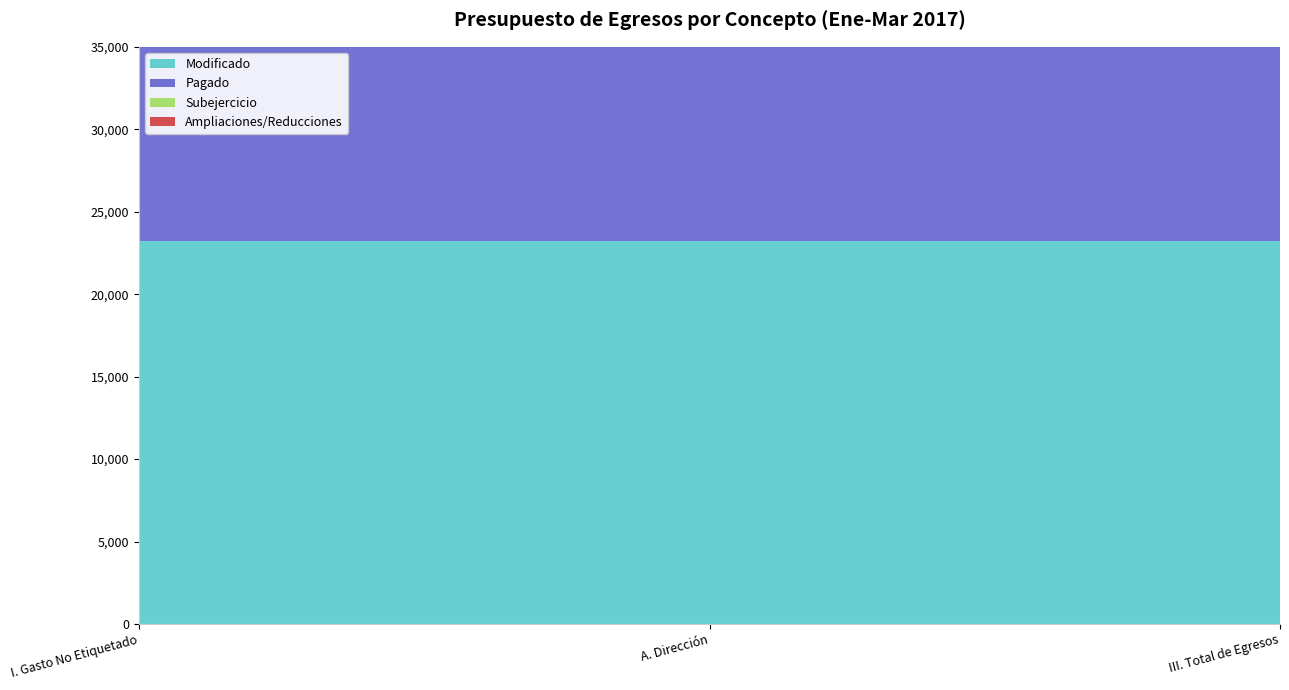

Reading left to right, extract all data points from this chart.

Modificado: 23200	23200	23200
Pagado: 13920	13920	13920
Subejercicio: 9280	9280	9280
Ampliaciones/Reducciones: 0	0	0